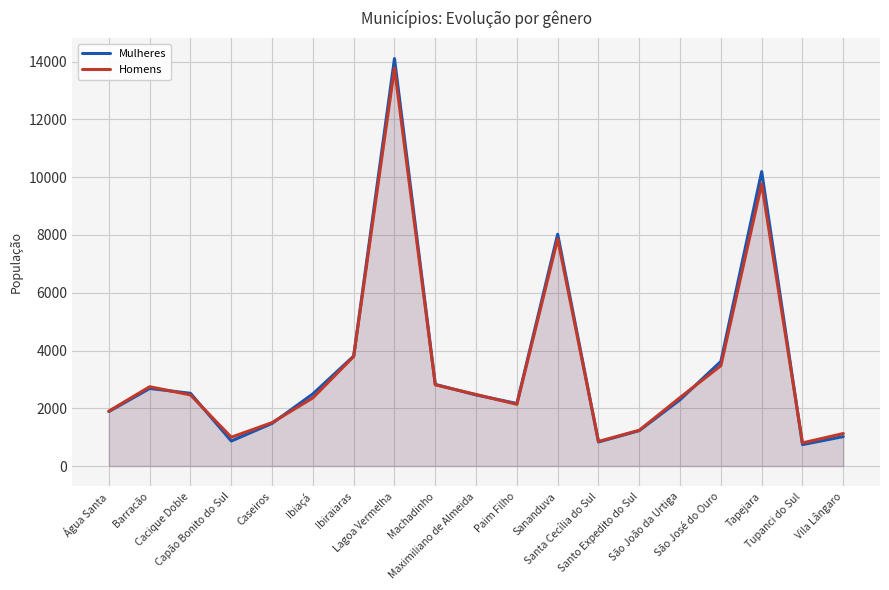

What is the value of the Mulheres point at the 5th from the left?

1476